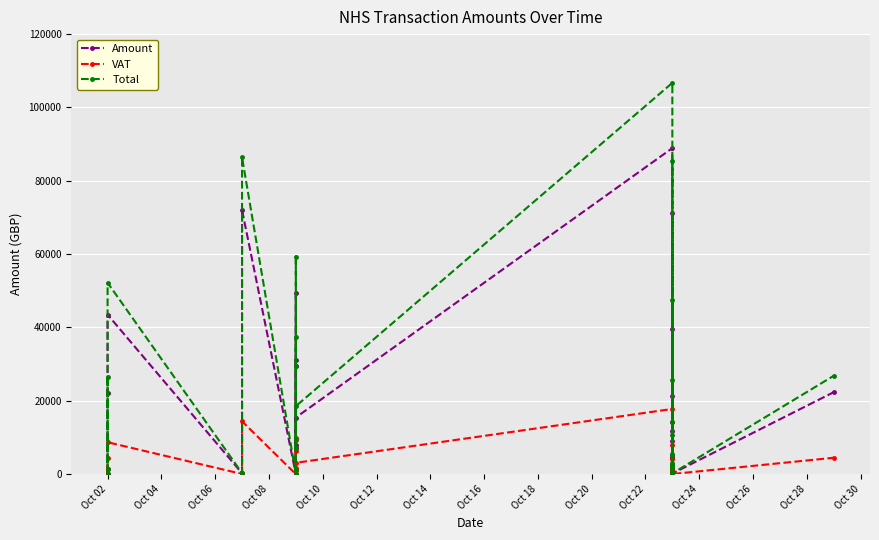

List the series in order of their peak value, lowest first.

VAT, Amount, Total